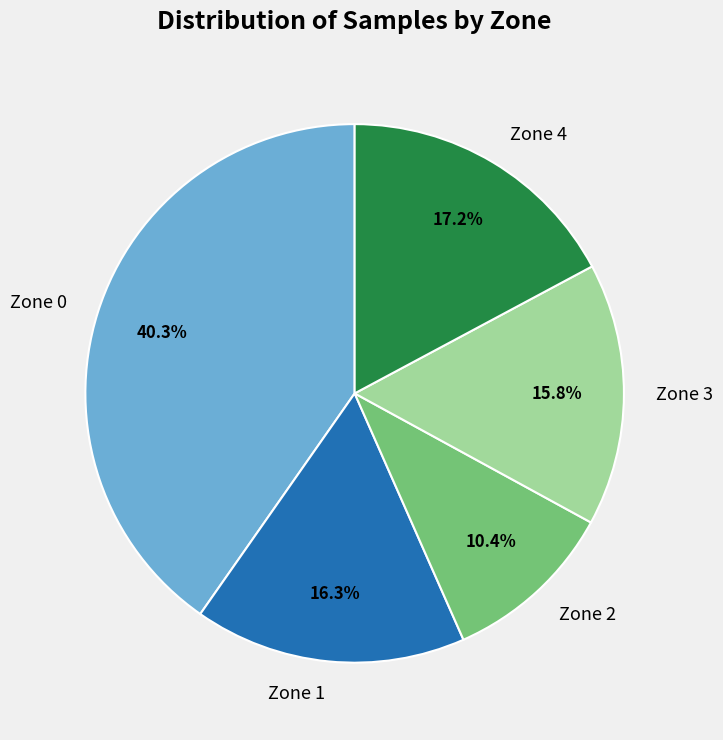

What portion of the pie excludes Zone 3?

84.2%